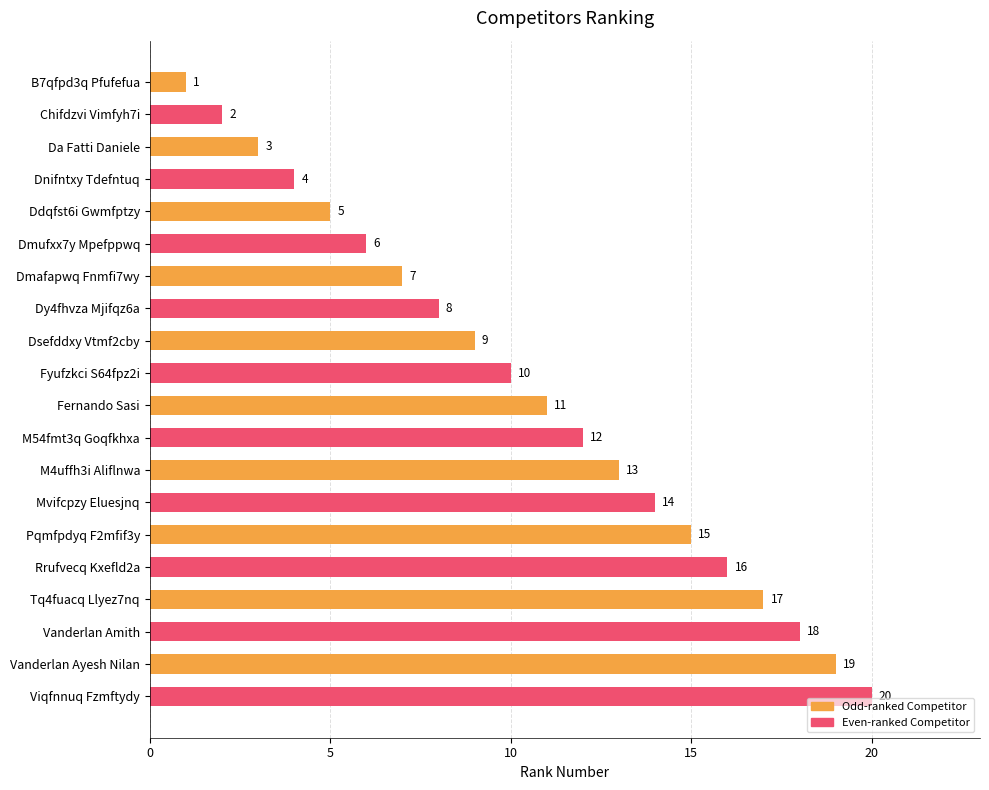

What is the difference between the second highest and second lowest values?

17